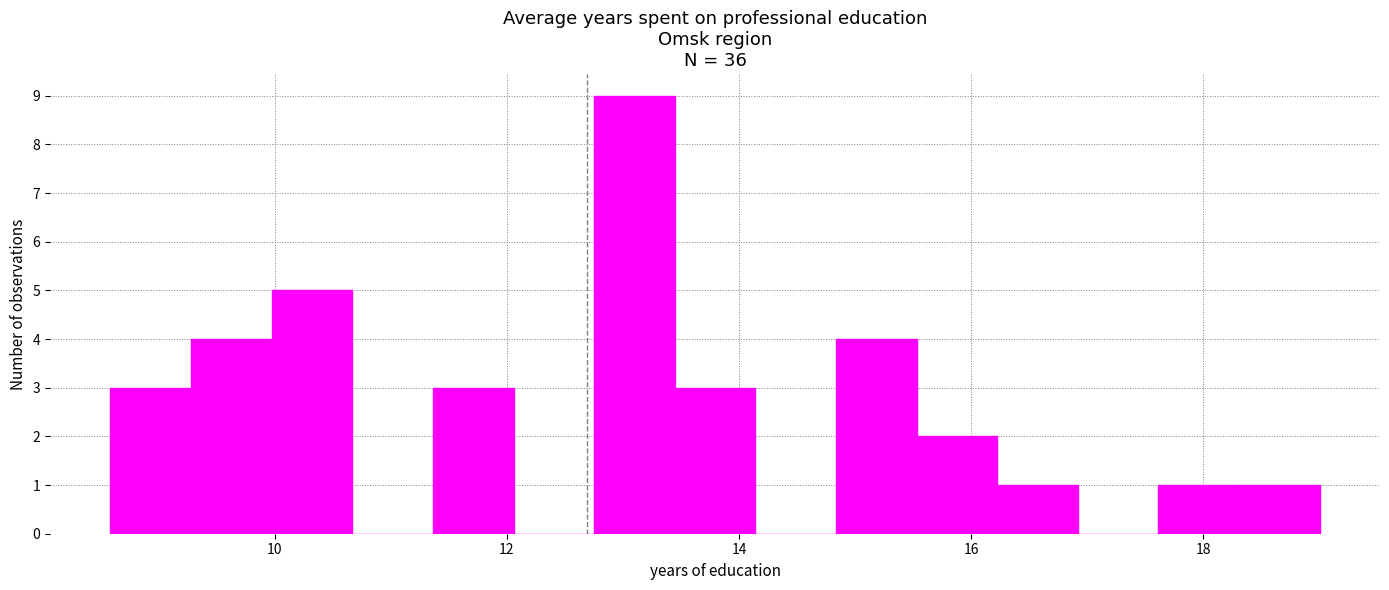

Around what value on the x-axis is the tallest bar? Give the approximate position of its centre, as read against the axis.

13.0